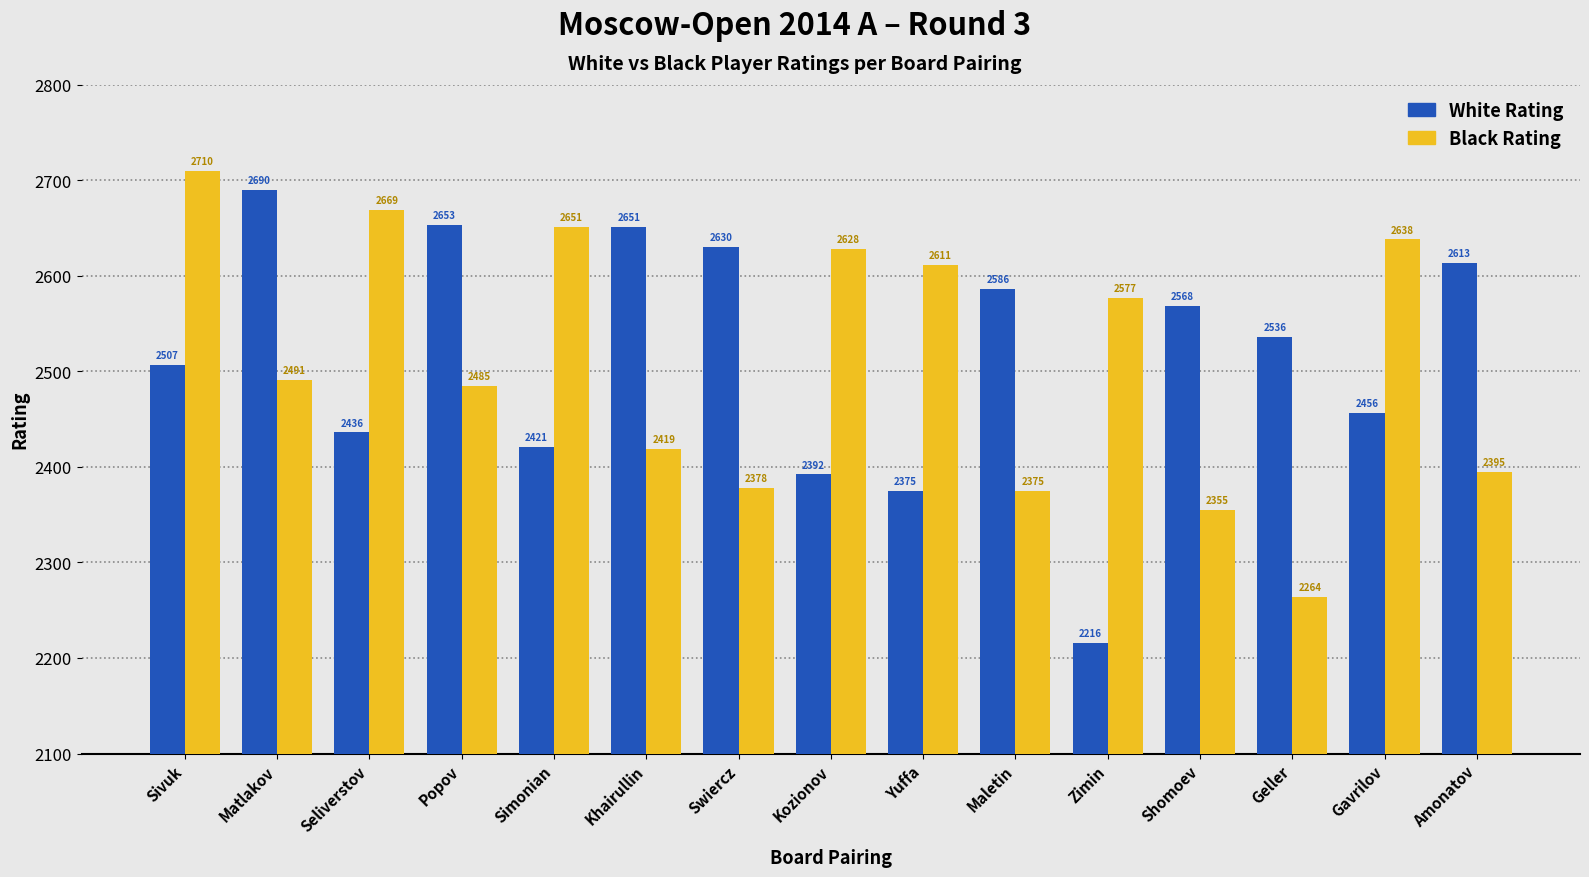

Is the value of Black Rating at Yuffa greater than the value of White Rating at Amonatov?

No